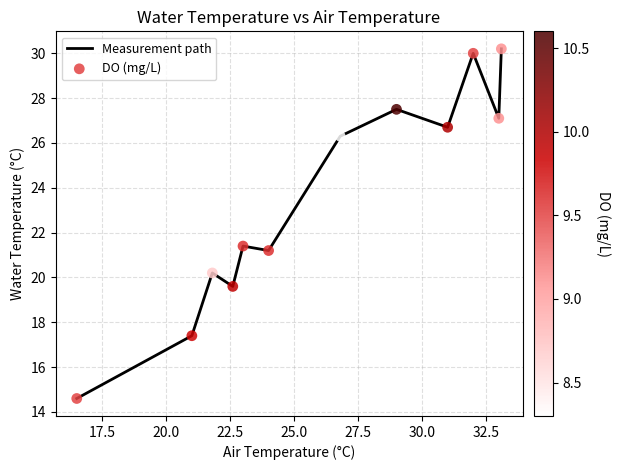

What is the greatest value displayed?

30.2